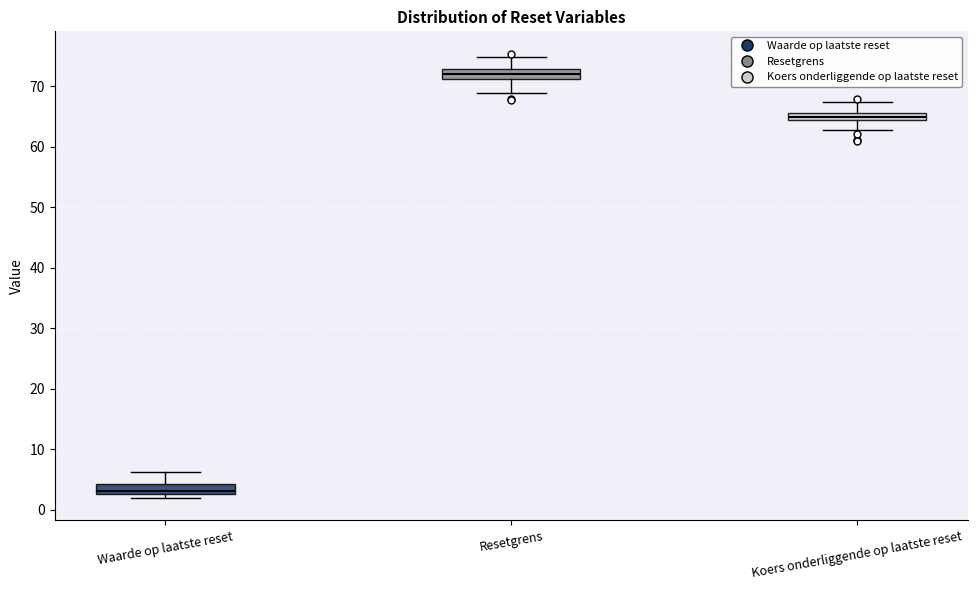

Which box has the highest median line?

Resetgrens